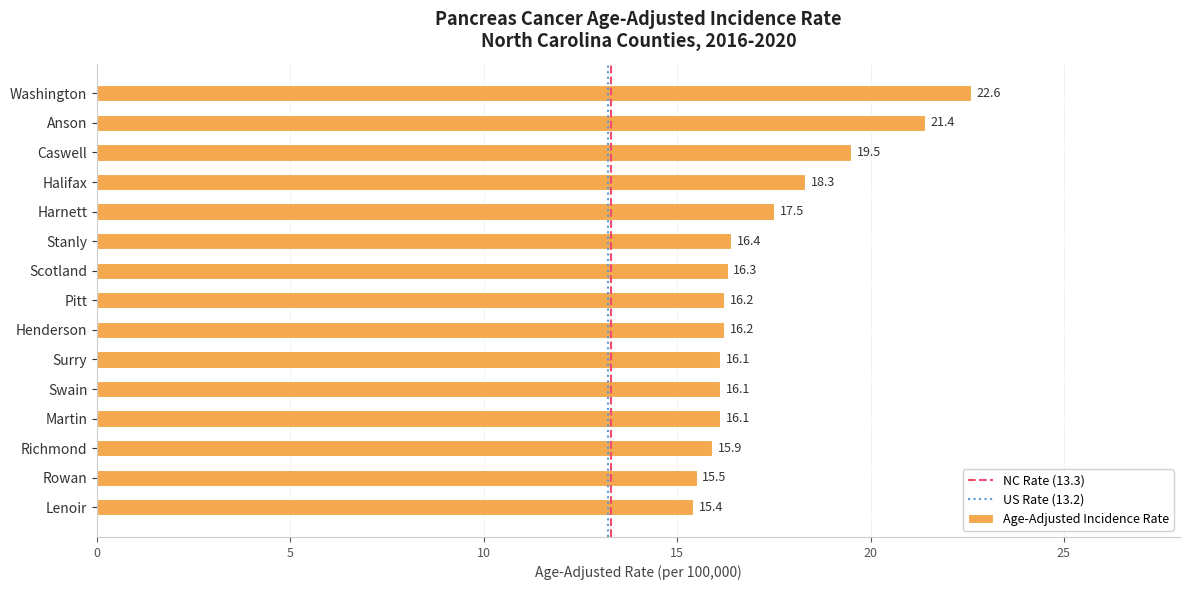

Is it true that the value at Halifax is 10.0?

False